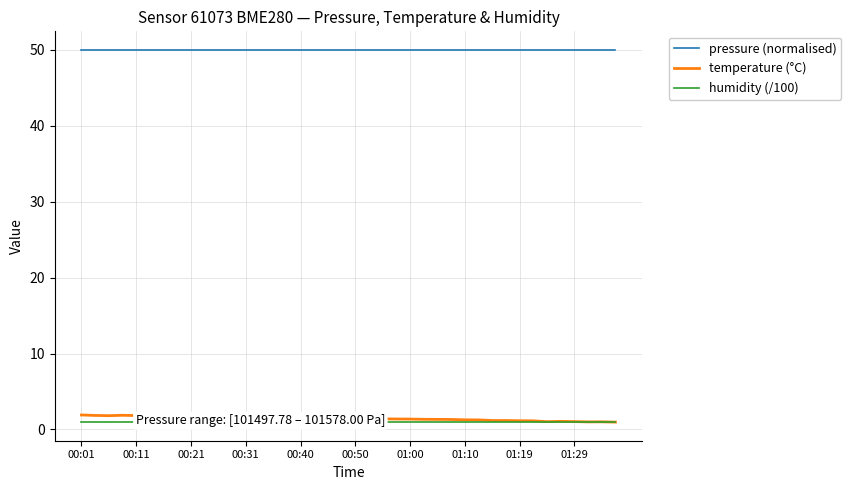

At how many categories does at least one series exceed 10?

40